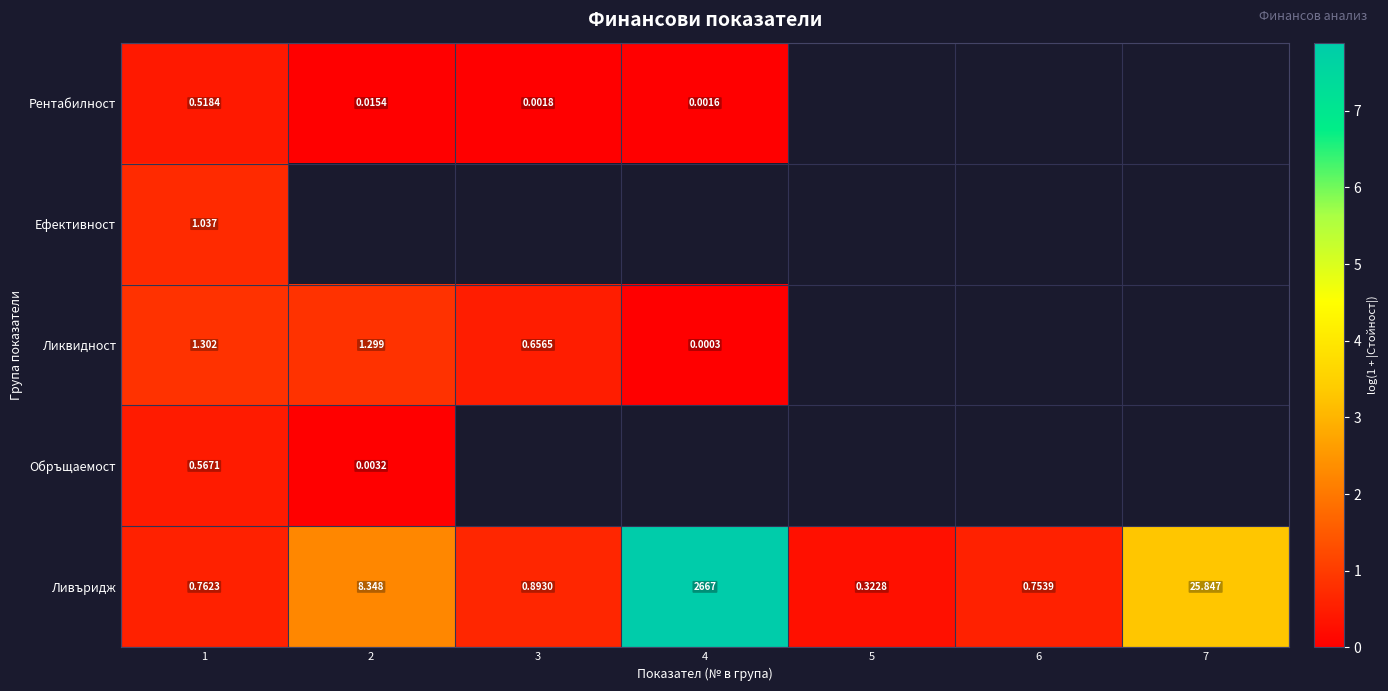

True or false: Ливъридж has a value of 3.4 at 2.

False